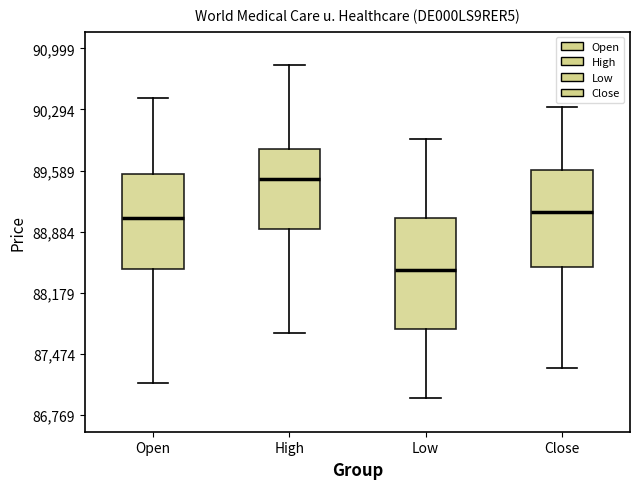

Comparing the boxes themselves (not the whiskers), which one is the tallest?

Low